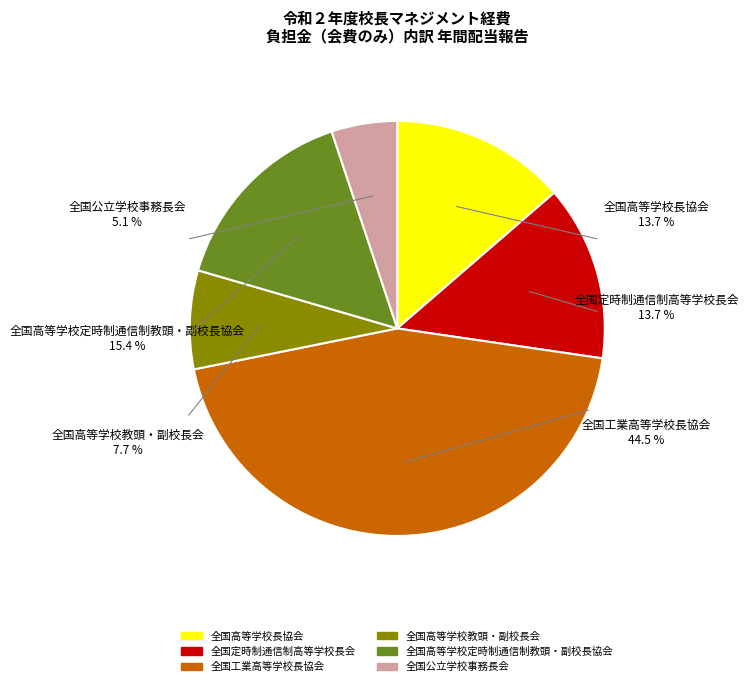

To the nearest percent, what portion does 全国定時制通信制高等学校長会 represent?

14%